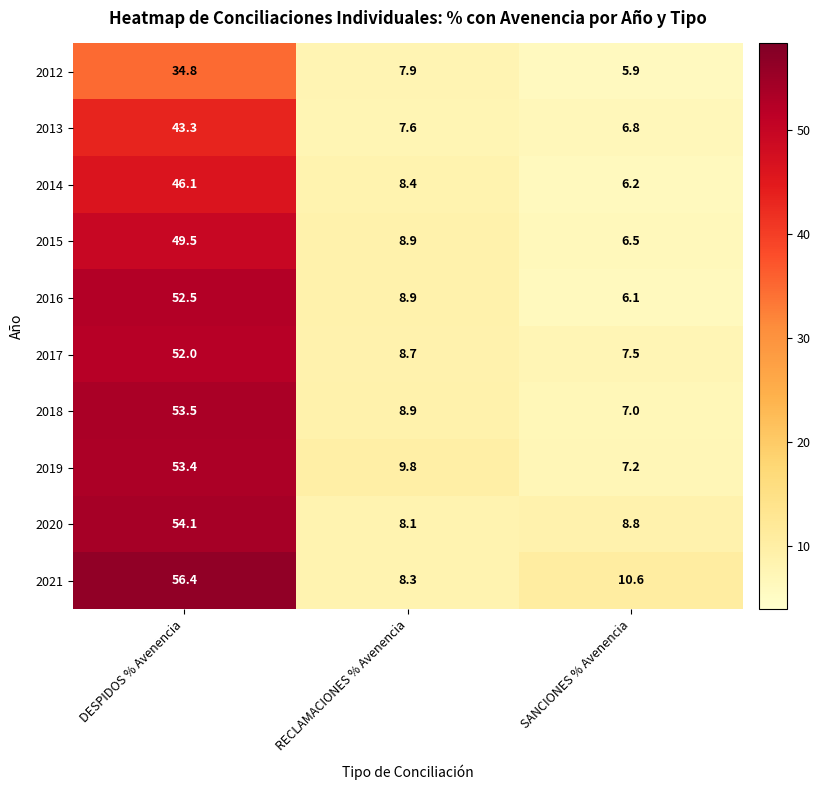

What is the difference between the maximum and minimum values in the 2013 series?

36.5